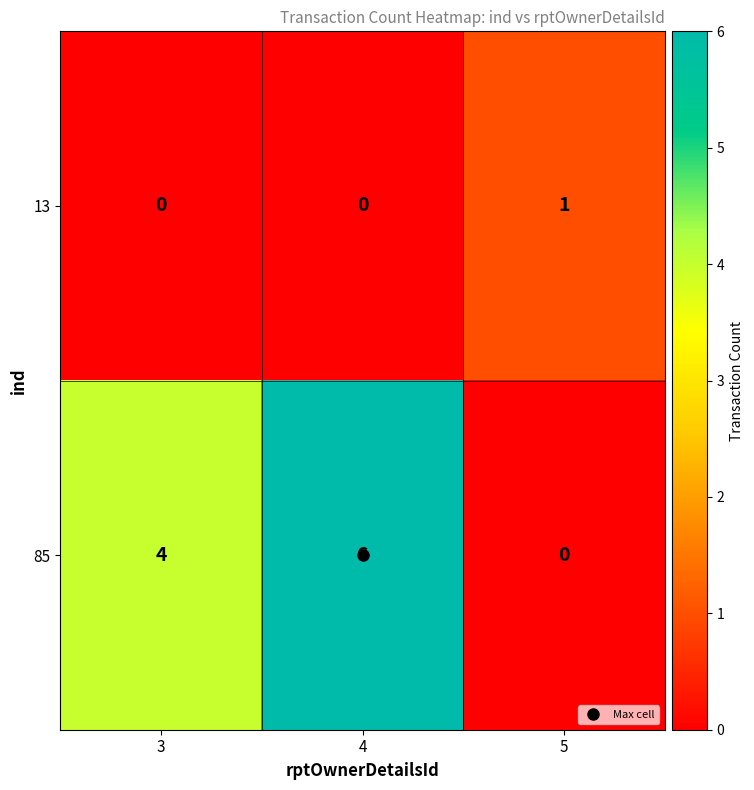

List the series in order of their overall mean, lowest first.

13, 85